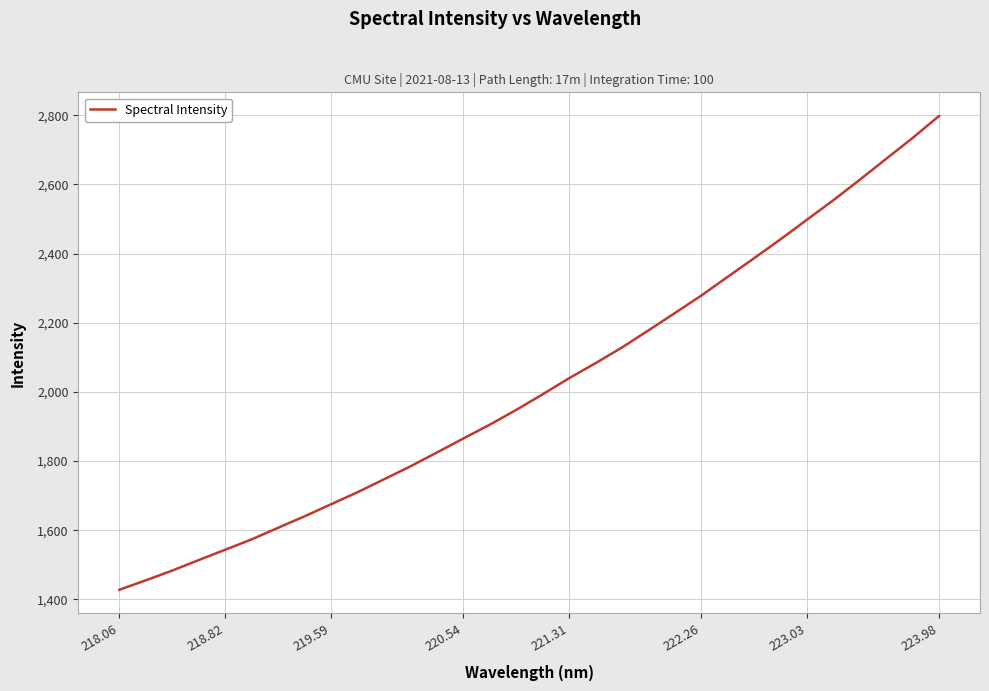

Count the number of categories in the chart.

32